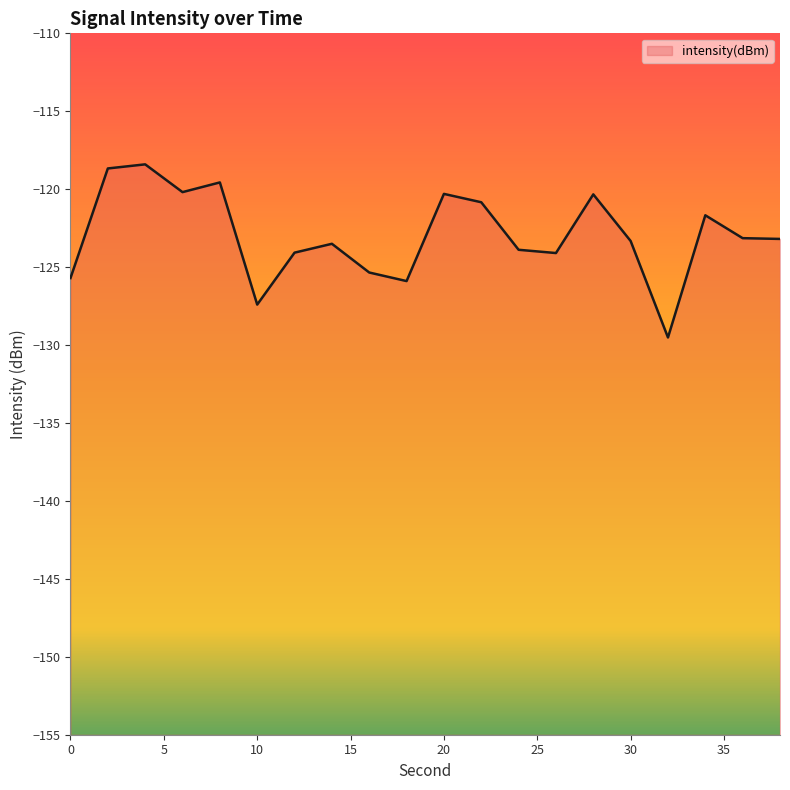

List the labels in order of value, largest first.

4, 2, 8, 6, 20, 28, 22, 34, 36, 38, 30, 14, 24, 12, 26, 16, 0, 18, 10, 32